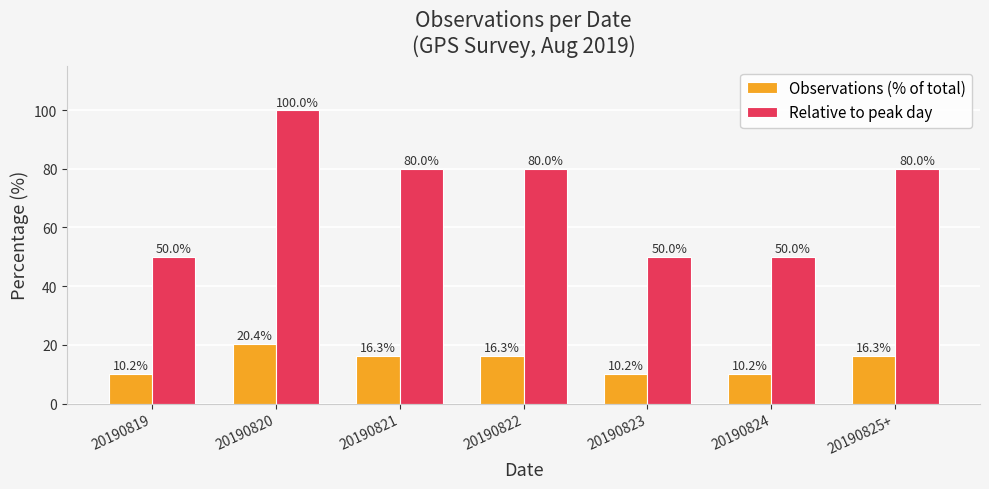

What is the sum of the Observations (% of total) values at 20190821 and 20190824?

26.5